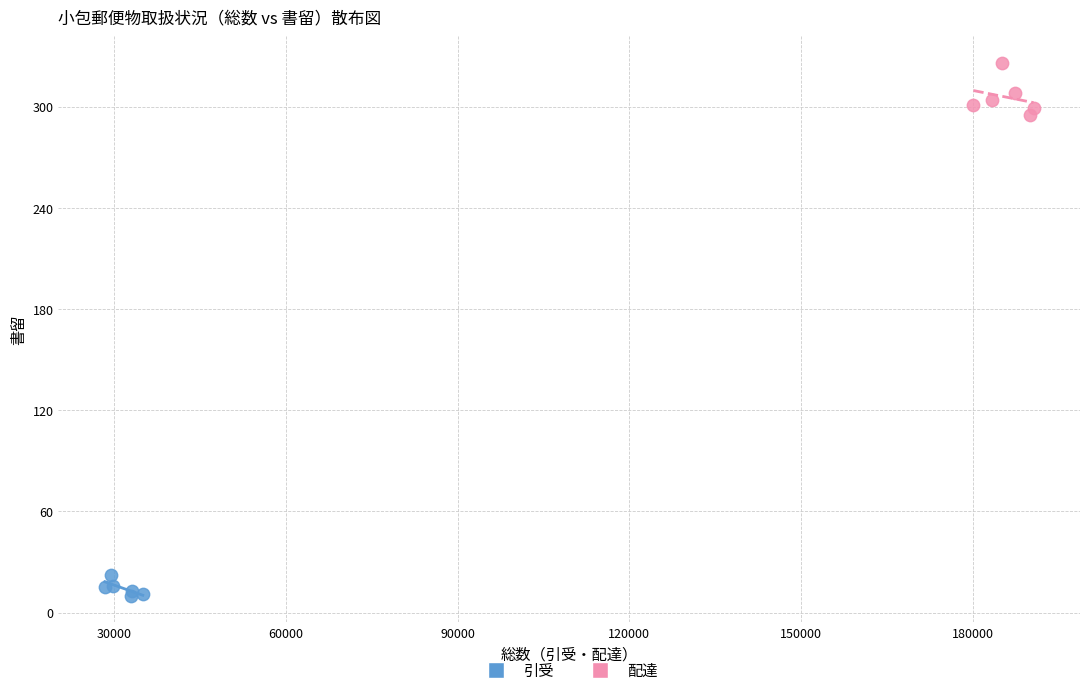

Which series reaches the maximum Y coordinate?

配達